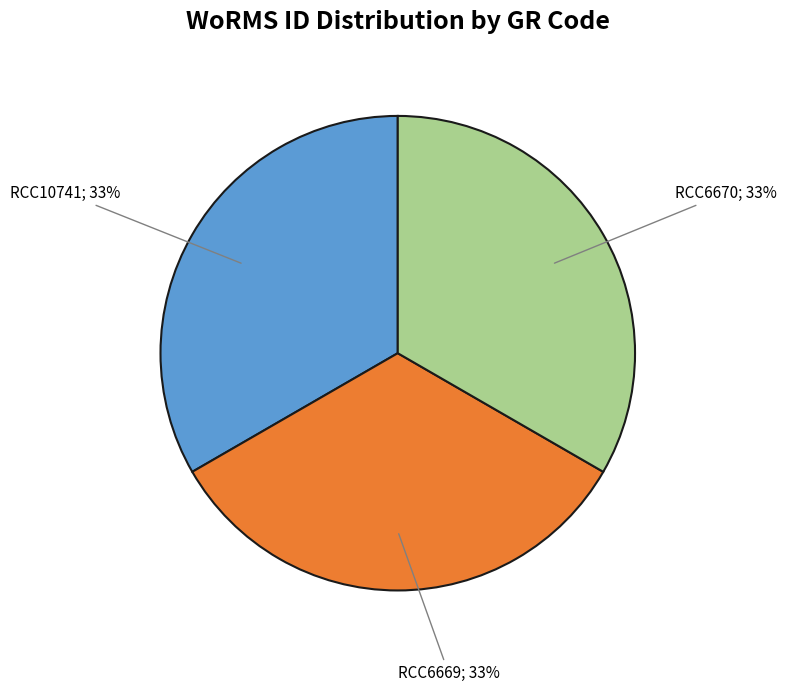

To the nearest percent, what is the average slice percentage?

33%